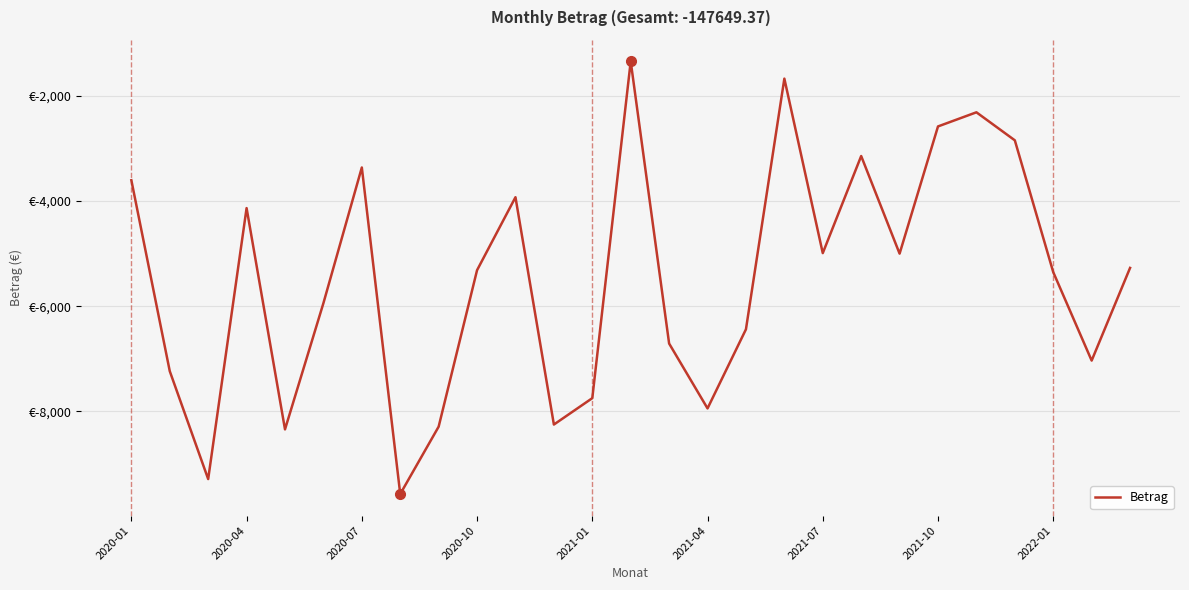

What is the difference between the maximum and minimum values?

8236.8